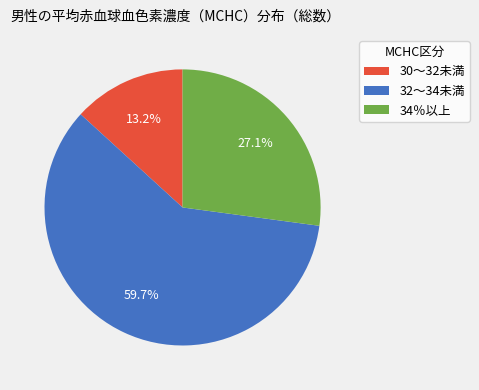

Which category has the biggest portion of the pie?

32～34未満